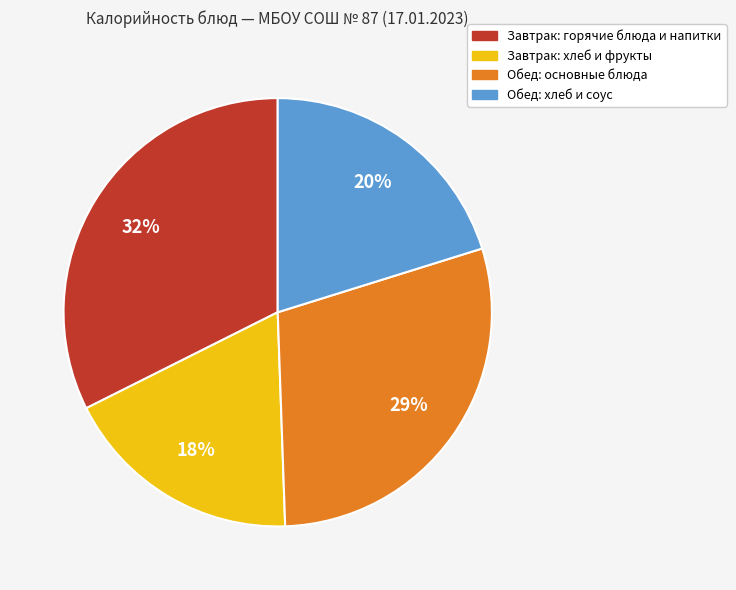

To the nearest percent, what is the difference between the largest and smallest slice percentages?

14%